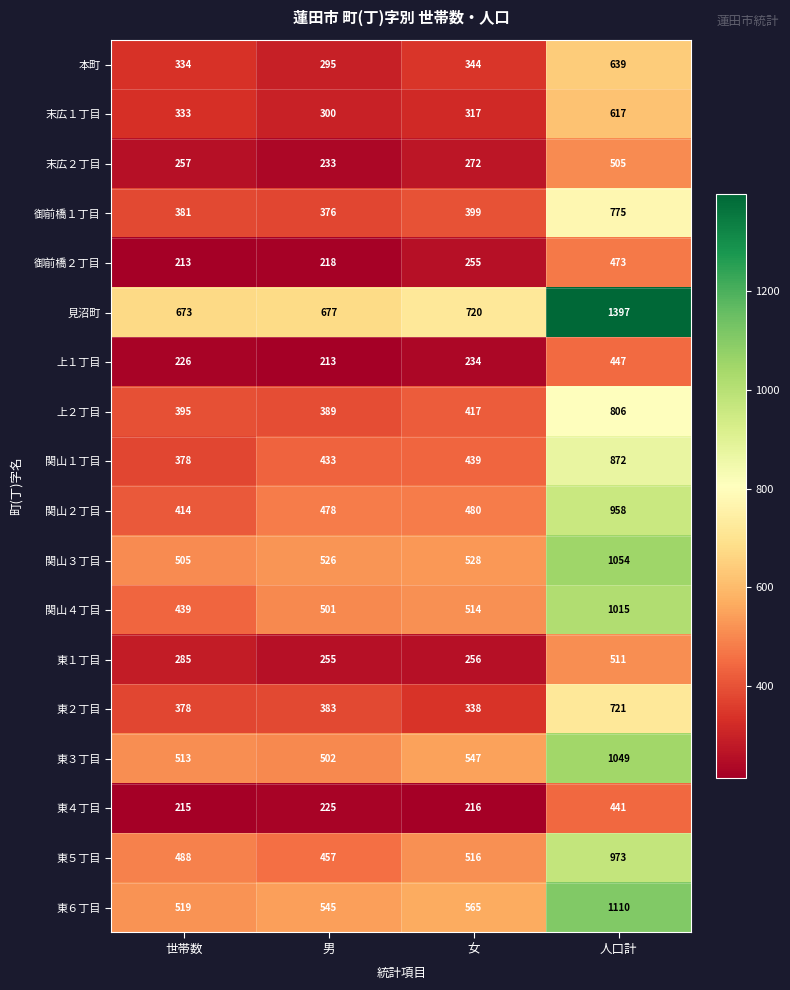

List the series in order of their peak value, lowest first.

東４丁目, 上１丁目, 御前橋２丁目, 末広２丁目, 東１丁目, 末広１丁目, 本町, 東２丁目, 御前橋１丁目, 上２丁目, 関山１丁目, 関山２丁目, 東５丁目, 関山４丁目, 東３丁目, 関山３丁目, 東６丁目, 見沼町